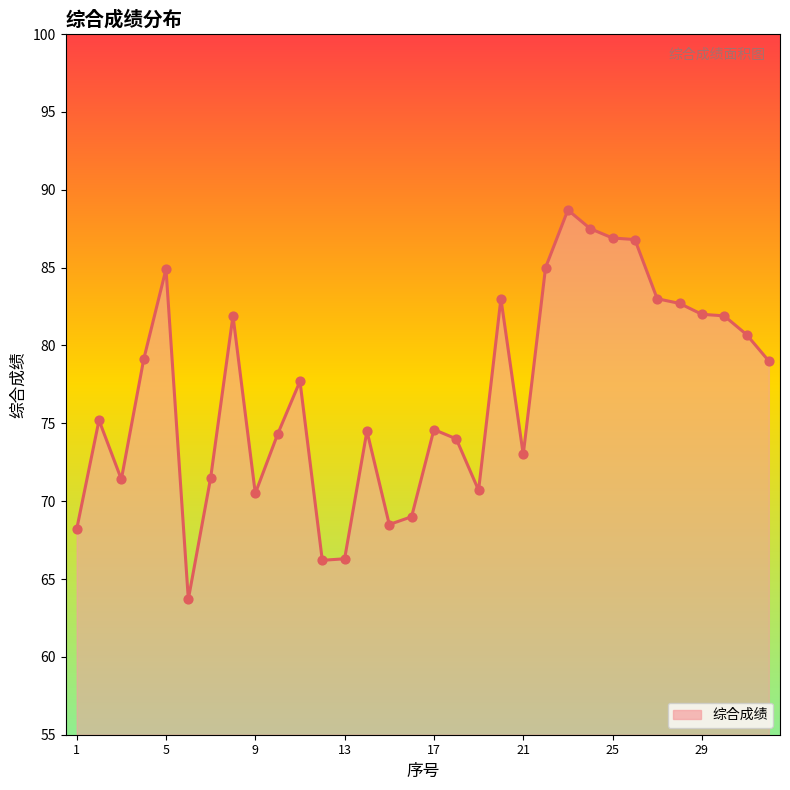

What is the smallest value displayed?

63.7